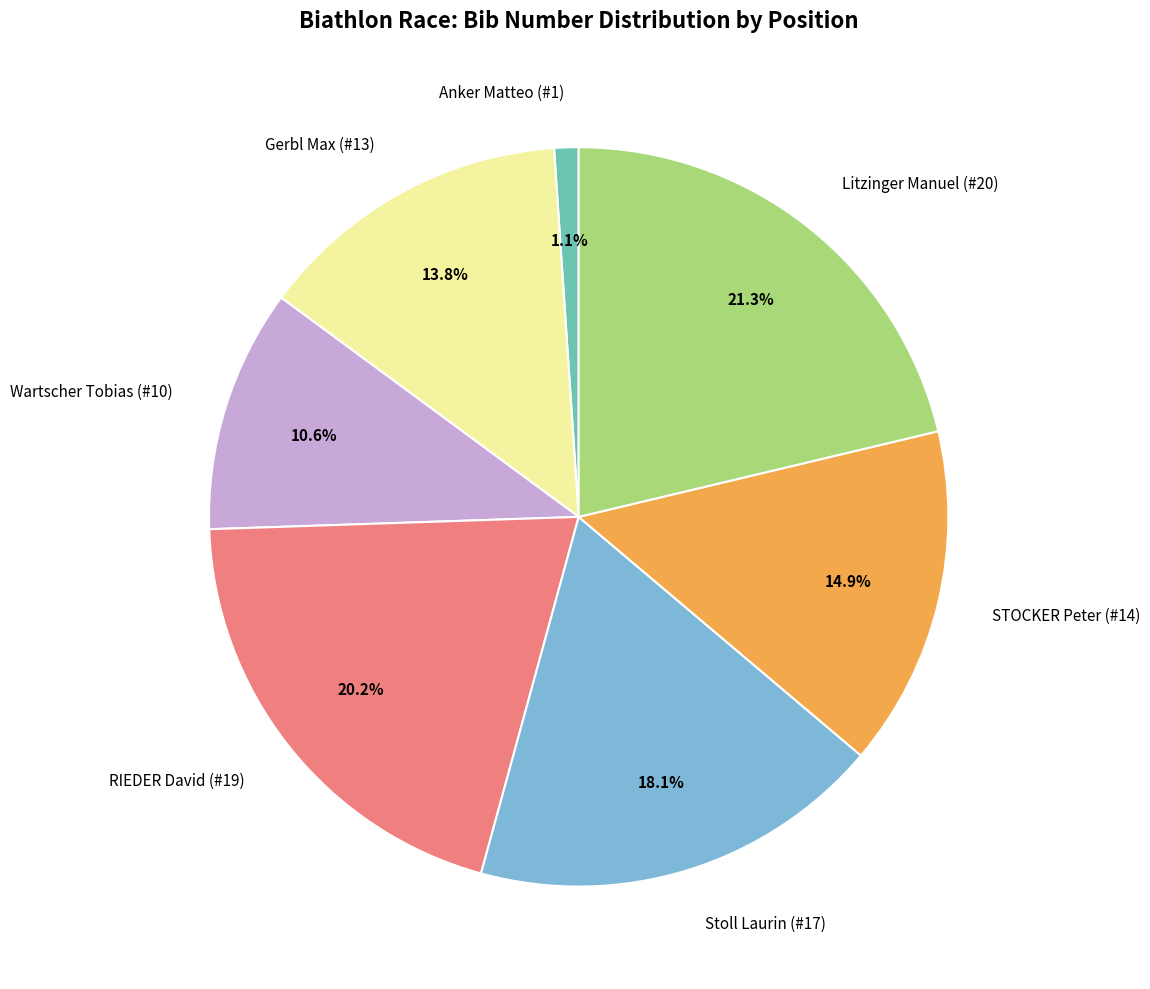

Combined, do Litzinger Manuel (#20) and Anker Matteo (#1) account for over 50%?

No